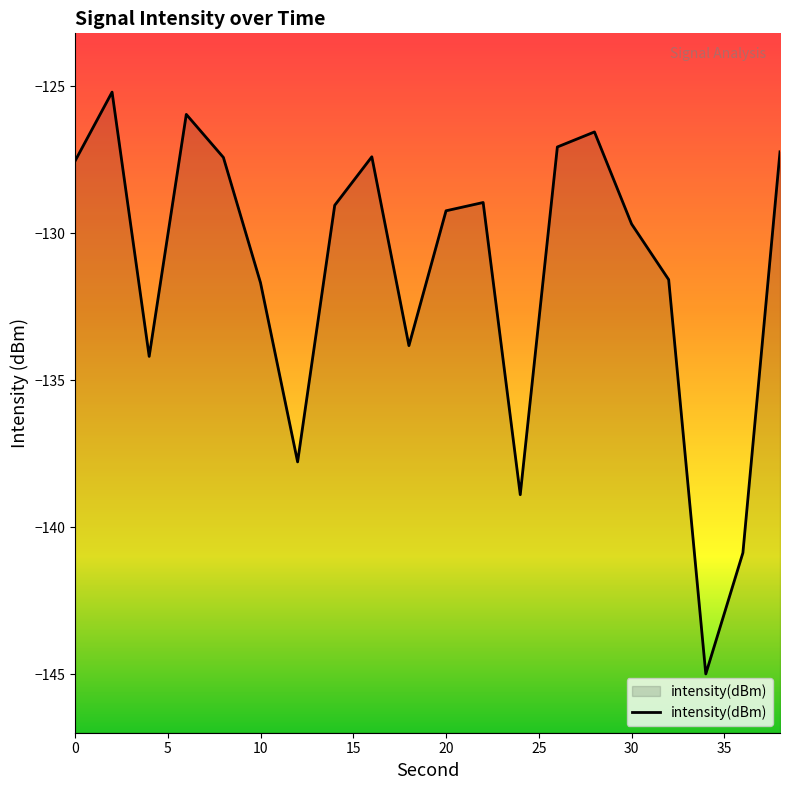

What is the difference between the maximum and minimum values?

19.8